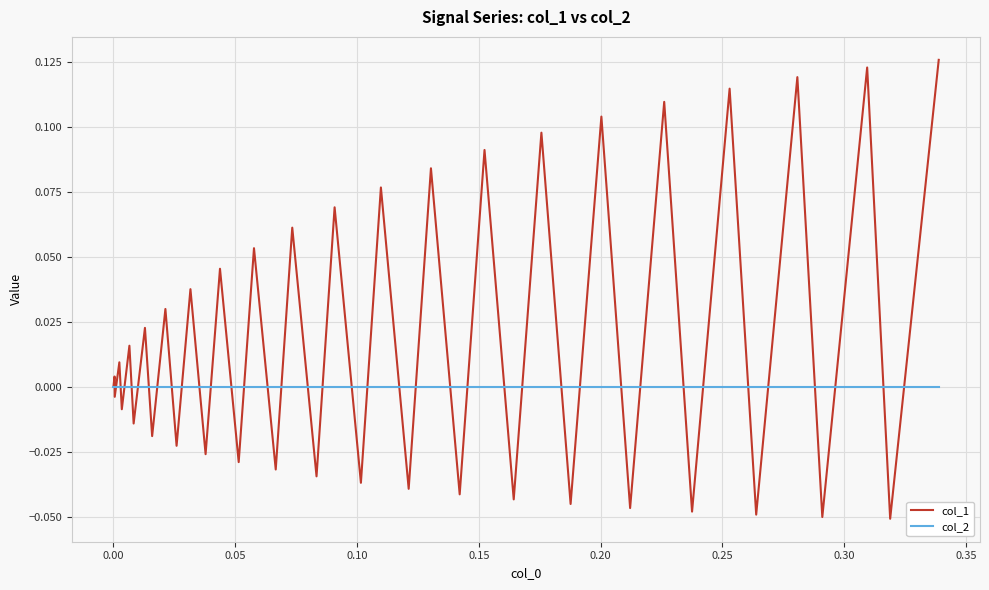

Is this an area chart (filled region under the line)?

No